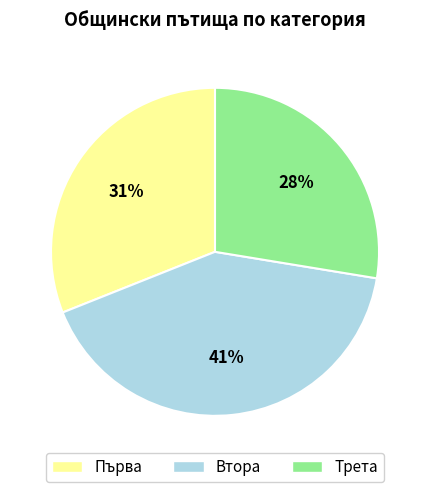

What percentage is the Първа slice, to the nearest percent?

31%